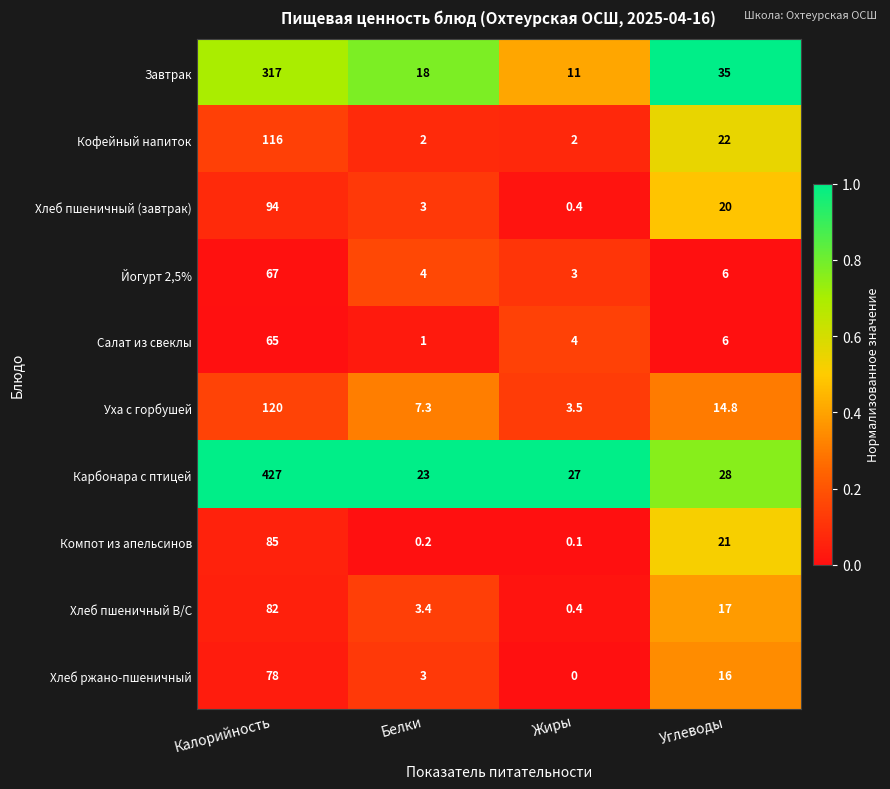

Which label corresponds to the largest value in the chart?

Калорийность